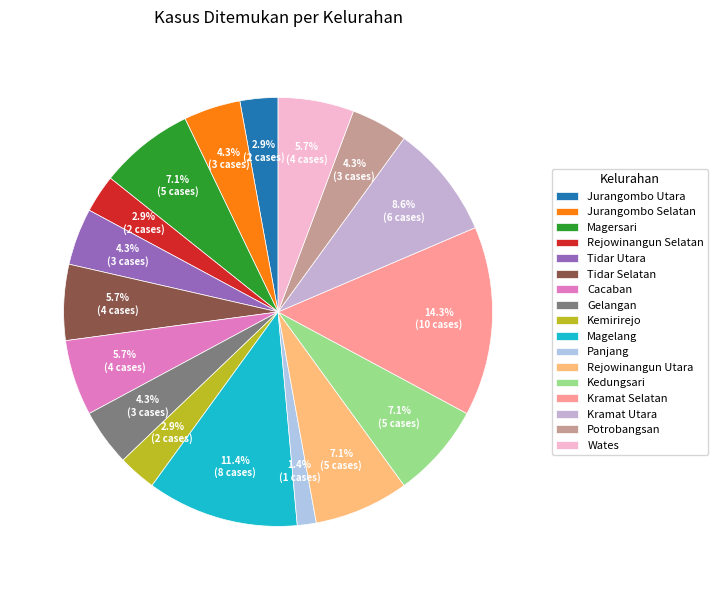

How many segments does this pie chart have?

17